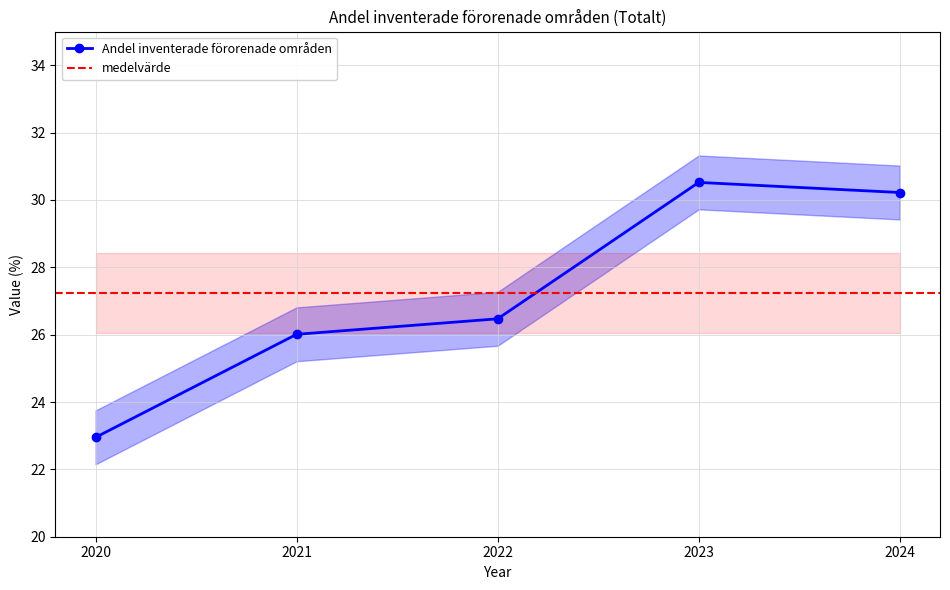

The chart shows a value of 12.4 at 2024. True or false?

False